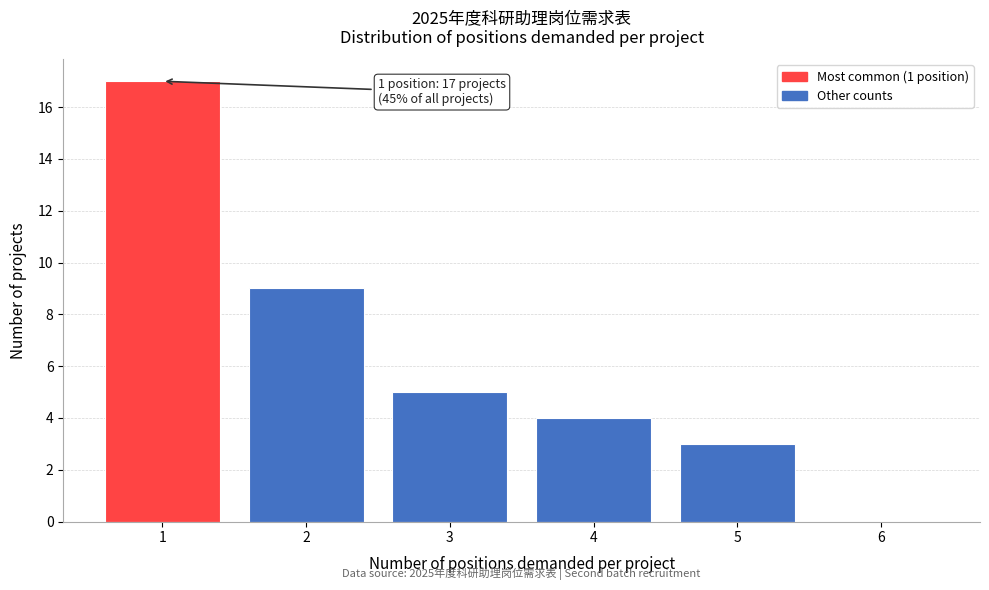

Which range on the x-axis has the tallest bar?

0.5 to 1.5